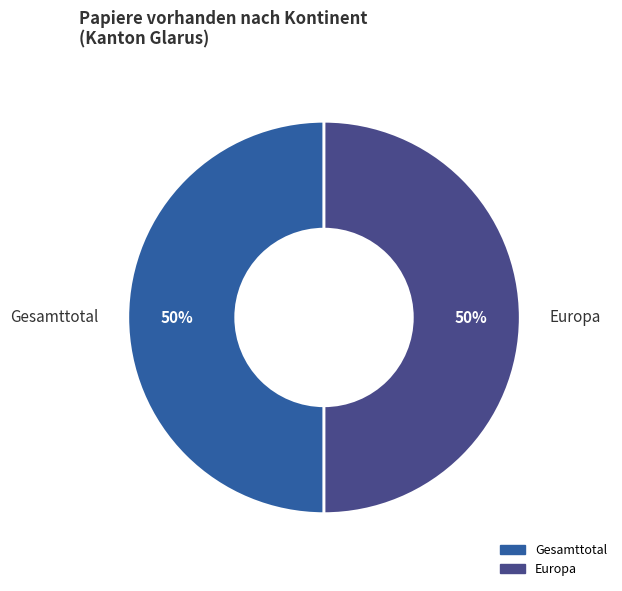

Approximately how many times larger is the value at Europa compared to Gesamttotal?

1.0